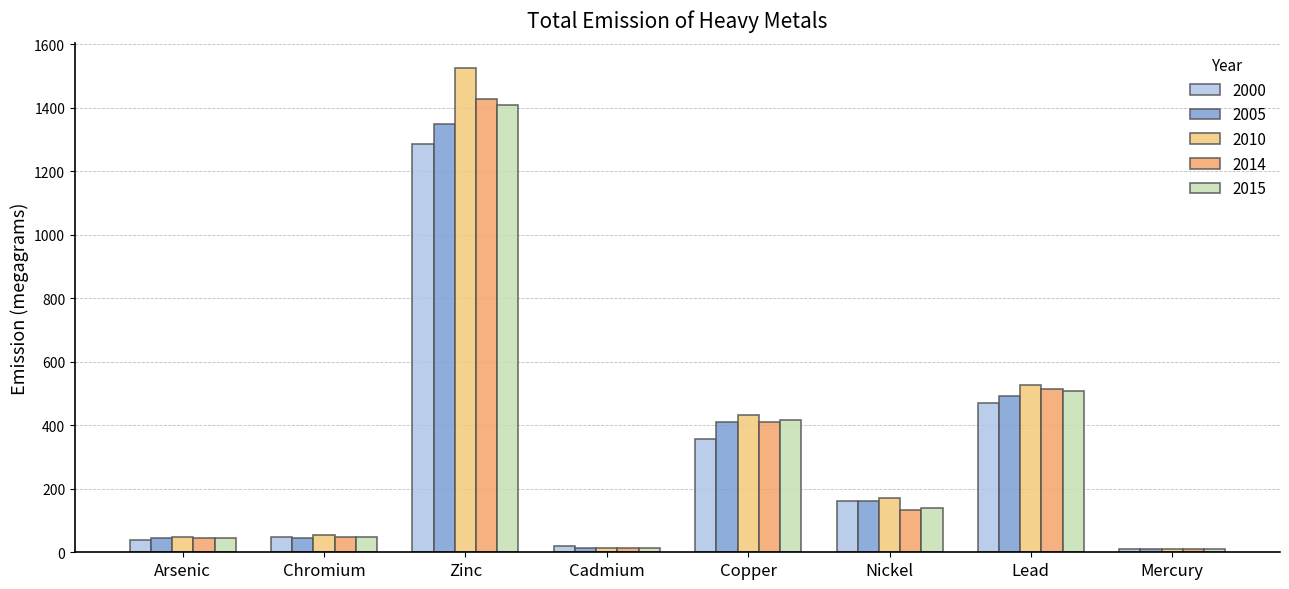

How many bars are there in total?

40